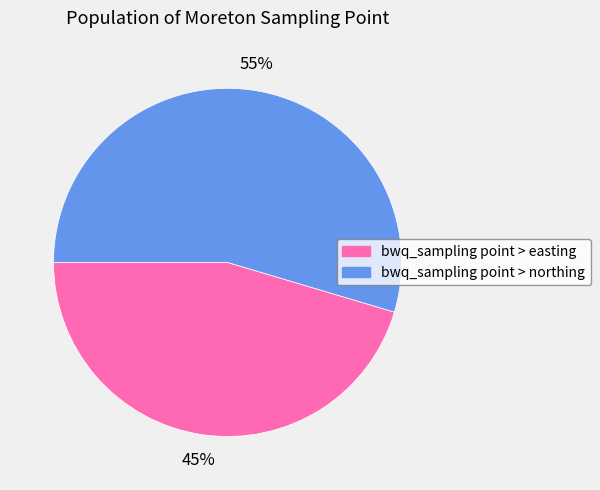

Is bwq_sampling point > easting the majority of the pie?

No